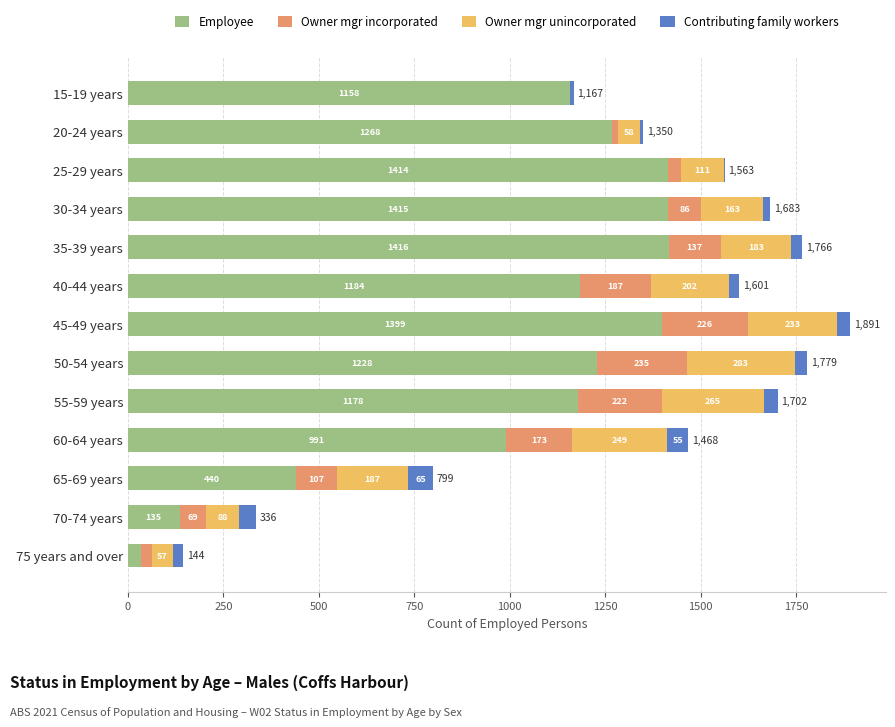

What is the maximum value for Employee?

1416